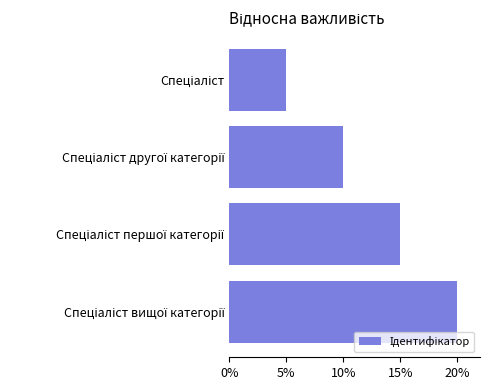

Are the bars grouped side by side (vs. stacked)?

No